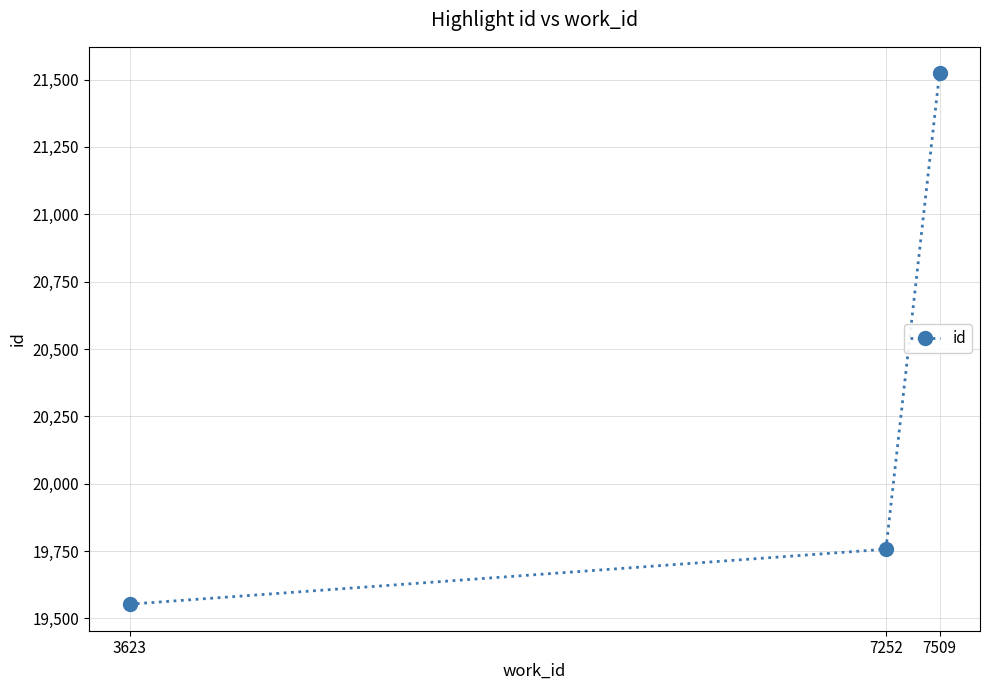

True or false: the data shows 26568 at 7252.

False